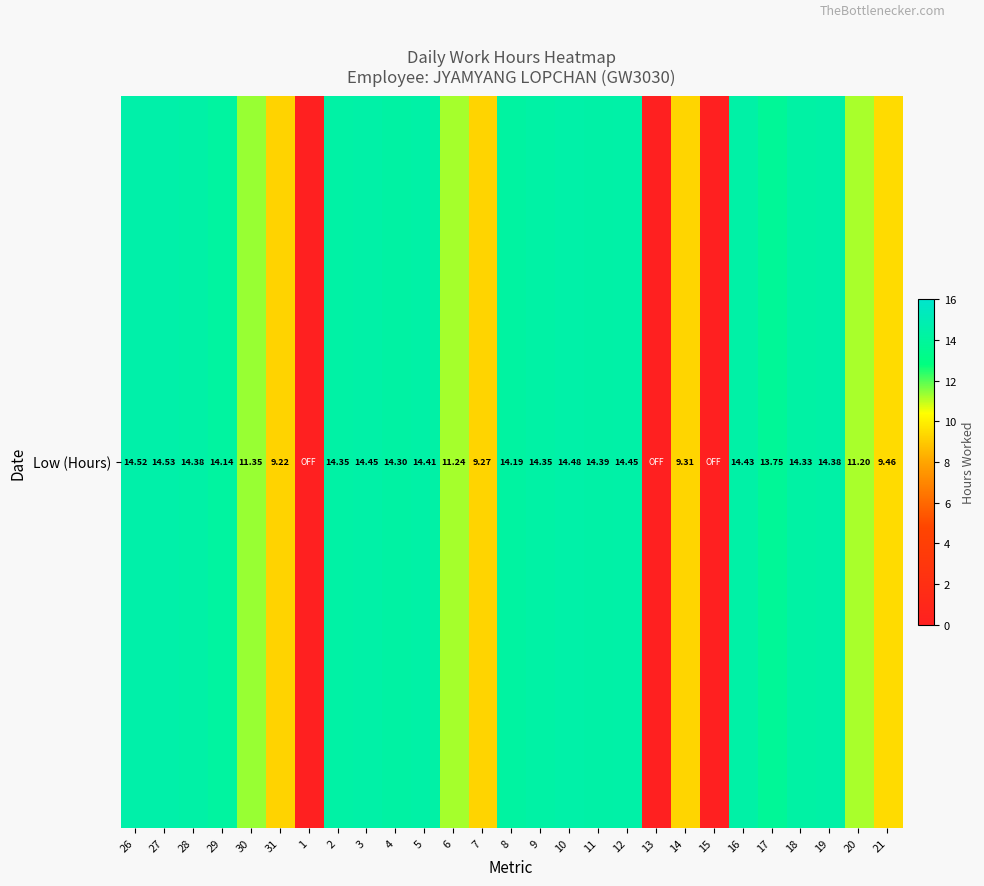

The value at 6 is 6.0. True or false?

False